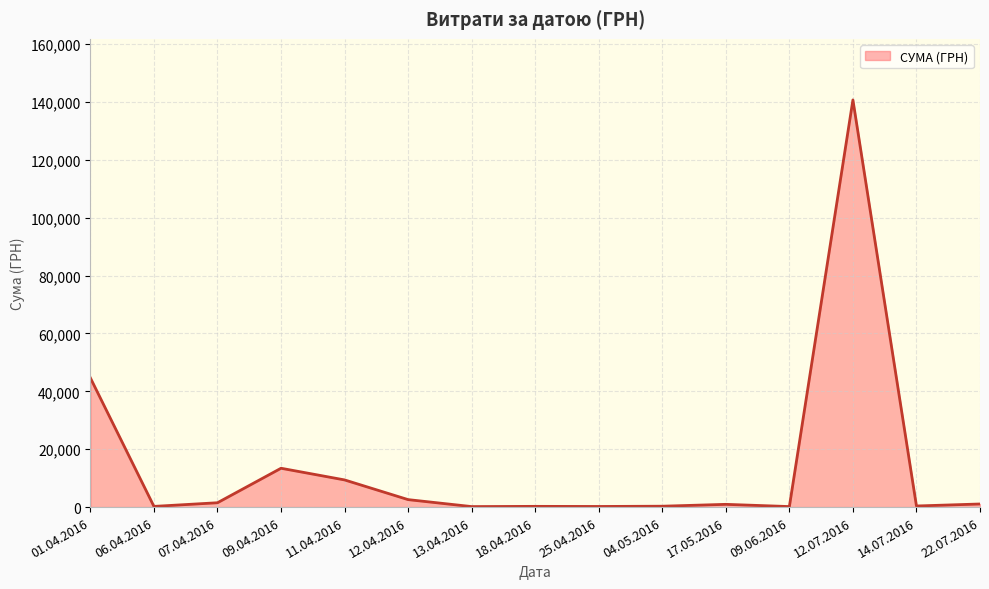

The value at 09.04.2016 is 3259.6. True or false?

False